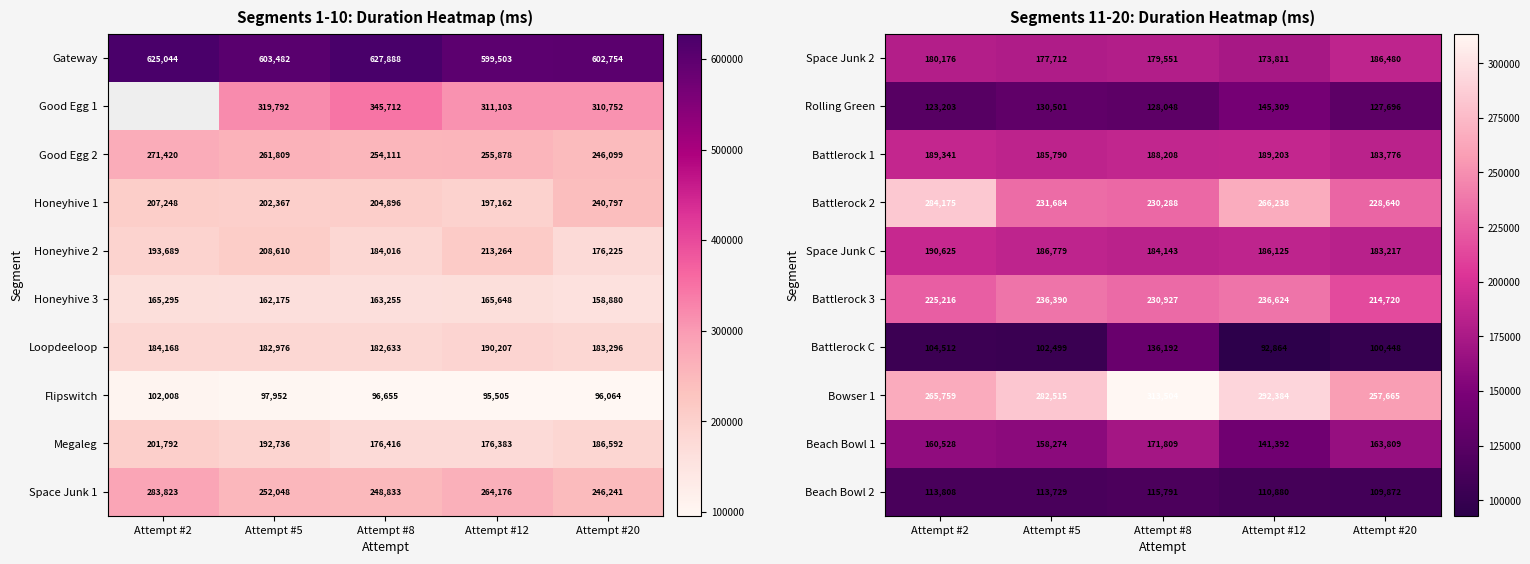

Is the value of Rolling Green at Attempt #8 greater than the value of Bowser 1 at Attempt #20?

No